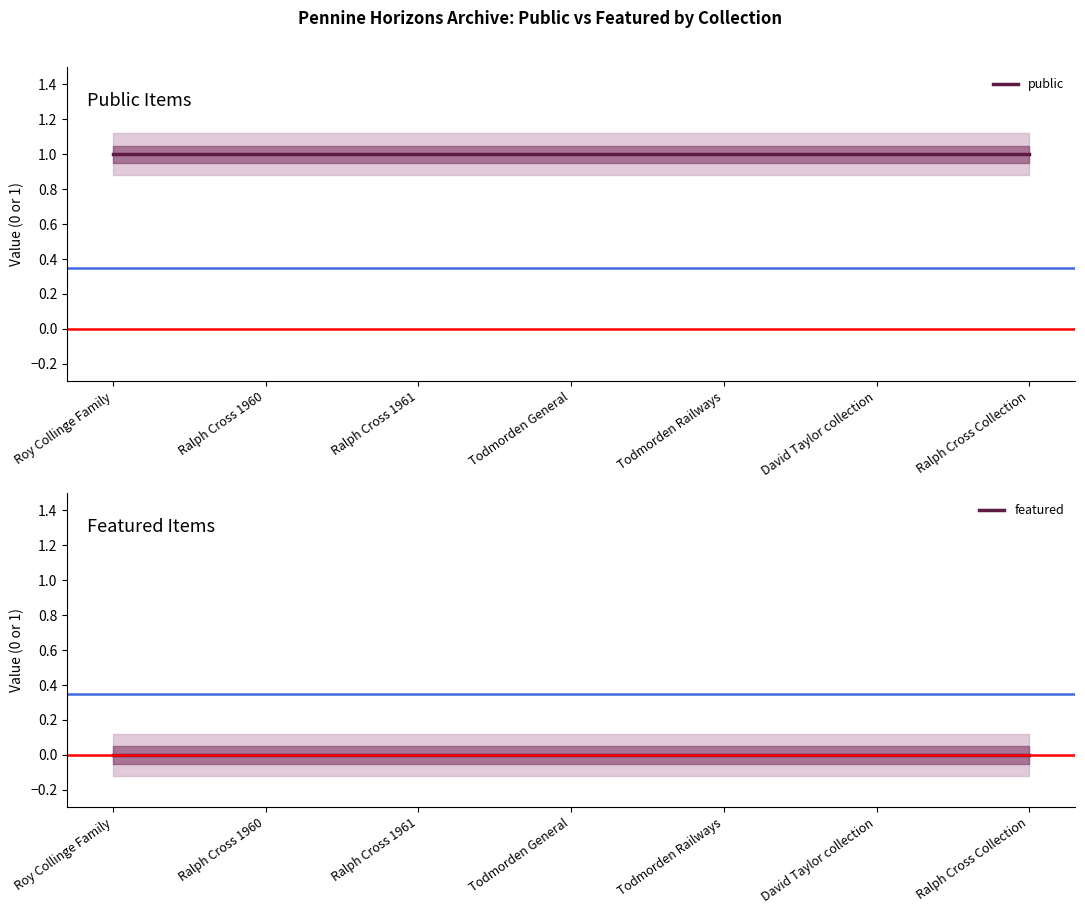

Reading left to right, what are all the values shown in this chart?

public: 1	1	1	1	1	1	1
featured: 0	0	0	0	0	0	0